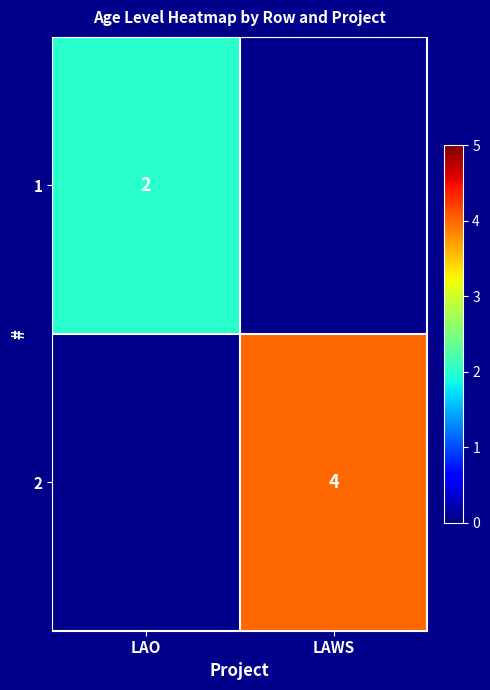

At which category does the chart reach its minimum across all series?

LAO